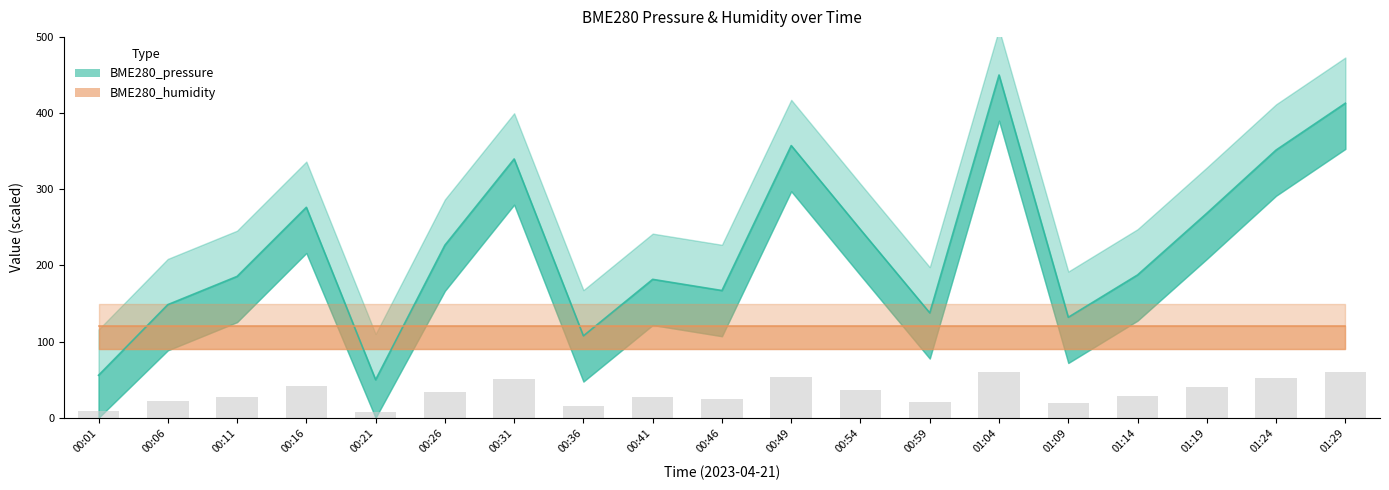

What is the difference between the second highest and minimum values?

362.9